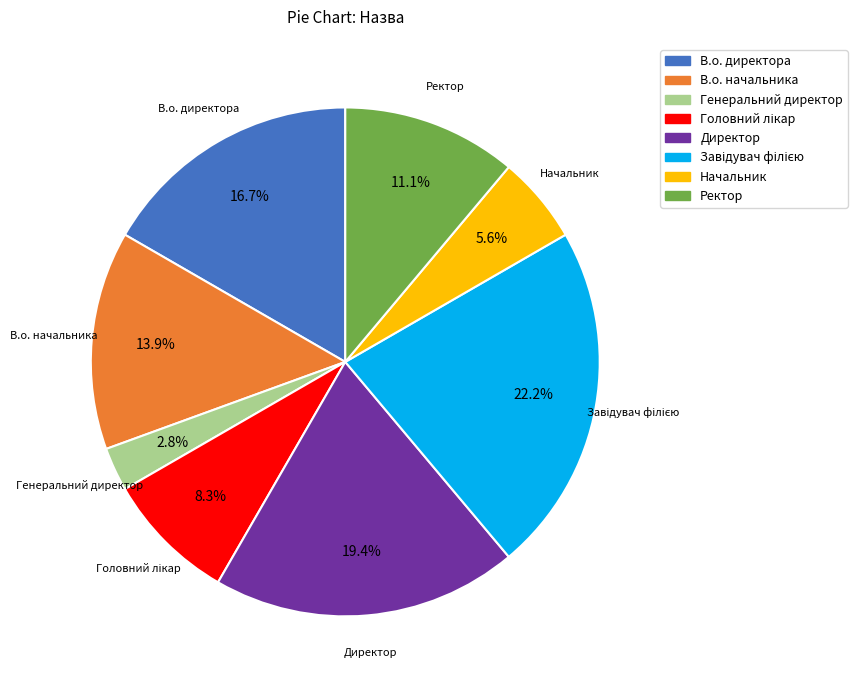

The Ректор slice represents 4% of the pie. True or false?

False